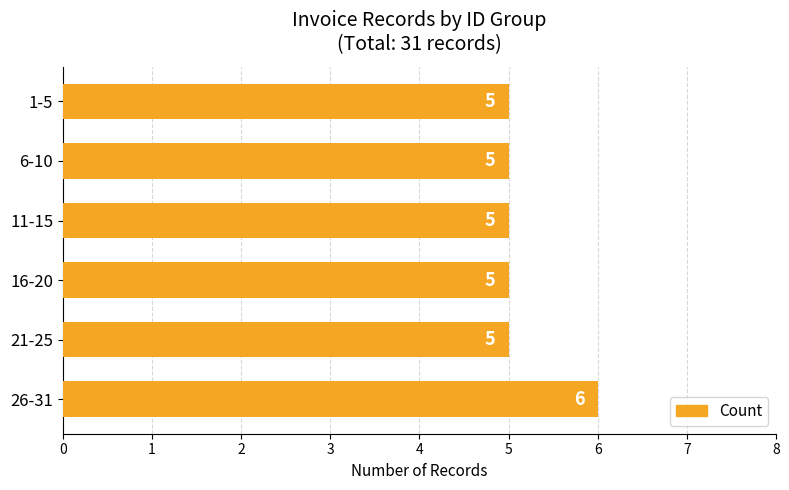

What is the ratio of the value at 11-15 to the value at 26-31?

0.8